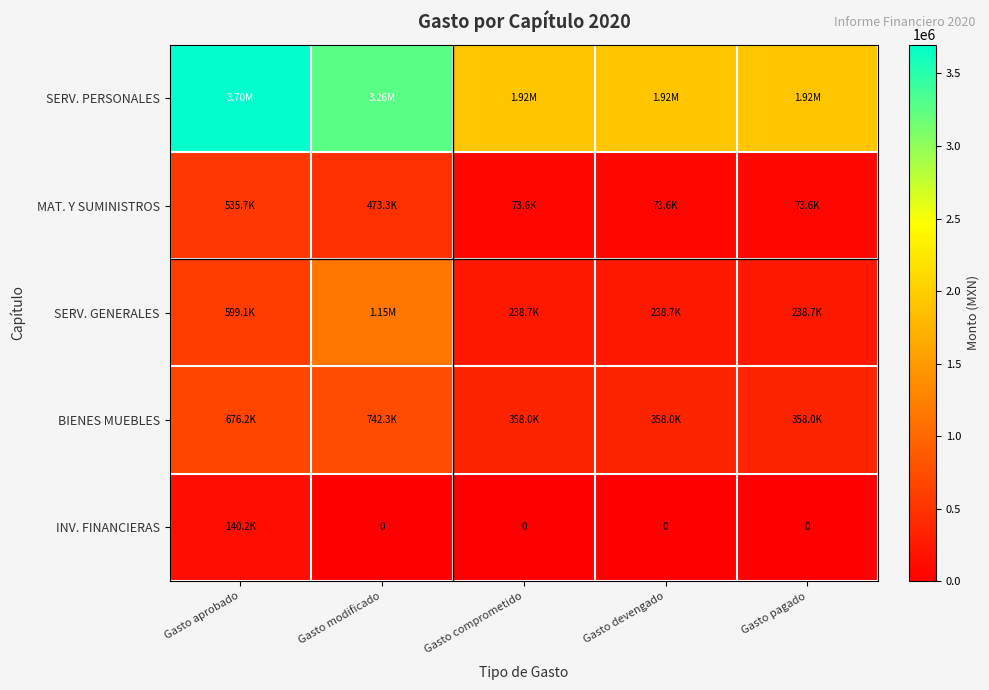

List the labels in order of INV. FINANCIERAS value, smallest first.

Gasto modificado, Gasto comprometido, Gasto devengado, Gasto pagado, Gasto aprobado